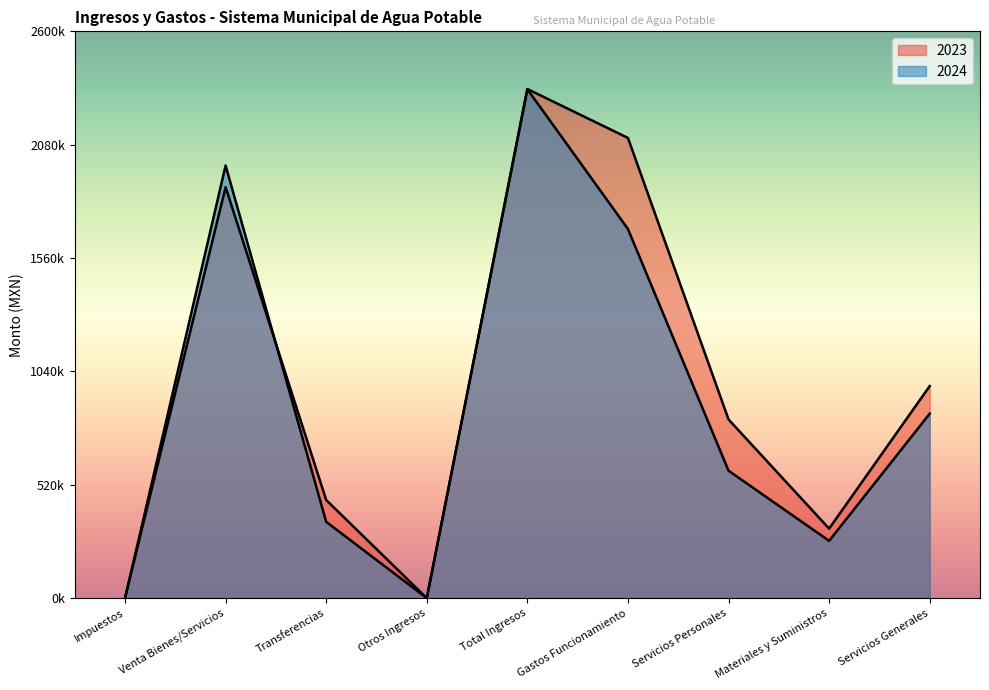

True or false: 2024 and 2023 cross at least once.

True